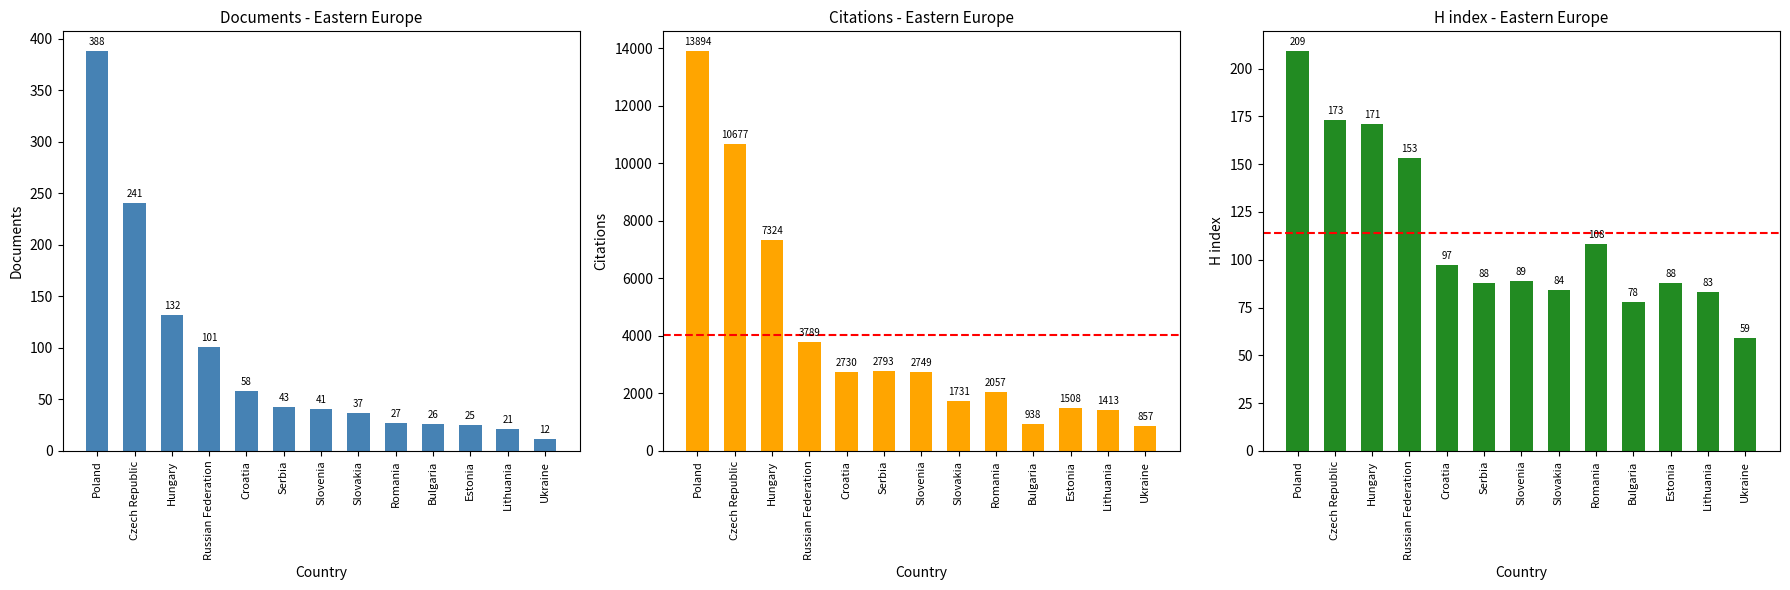

At which label does Citations first exceed 2730?

Poland